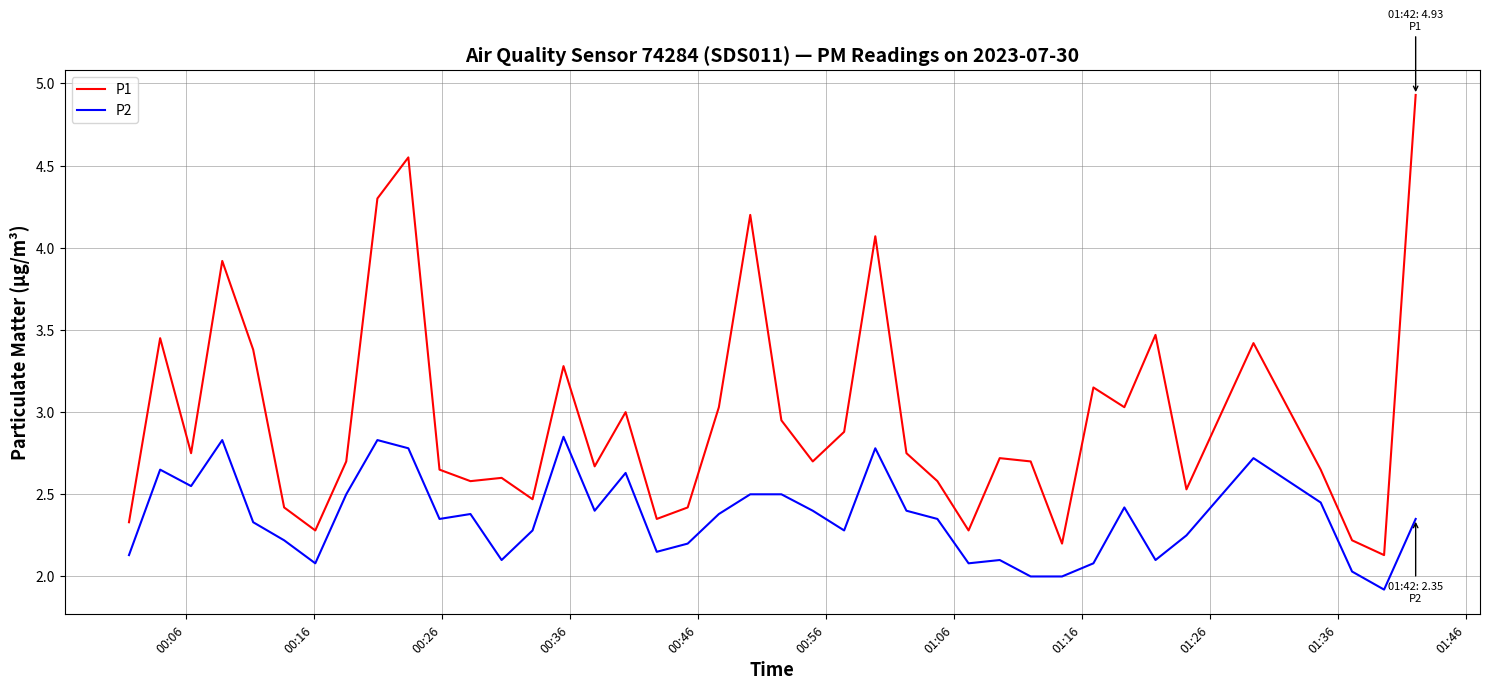

True or false: P2 and P1 cross at least once.

False